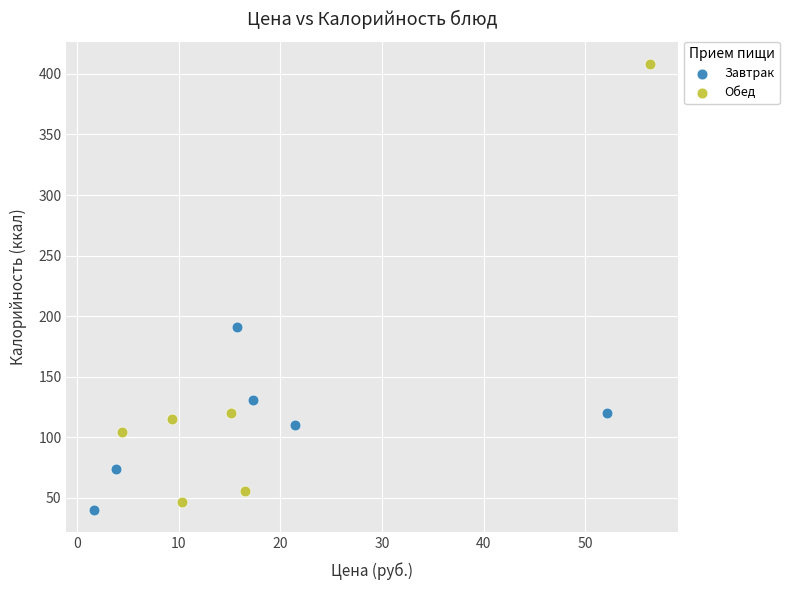

Which series has the widest spread of Y values?

Обед